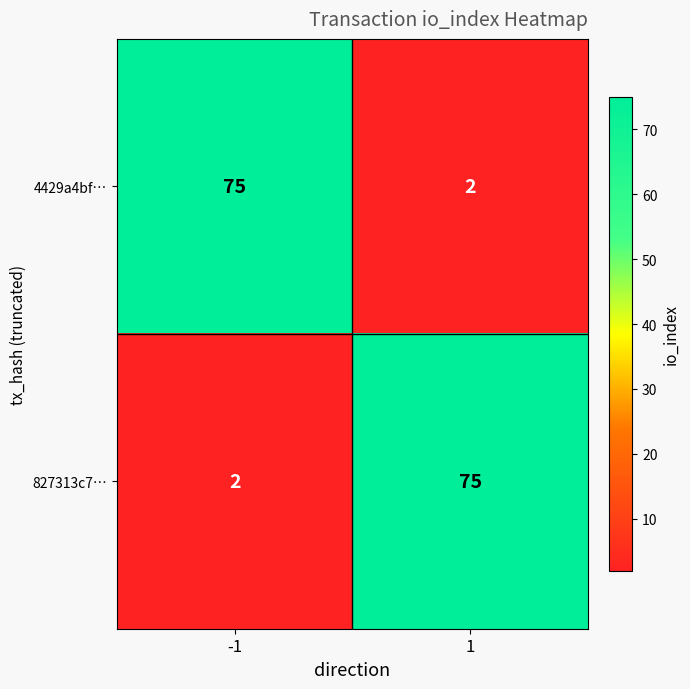

What is the difference between the highest and lowest values at -1?

73